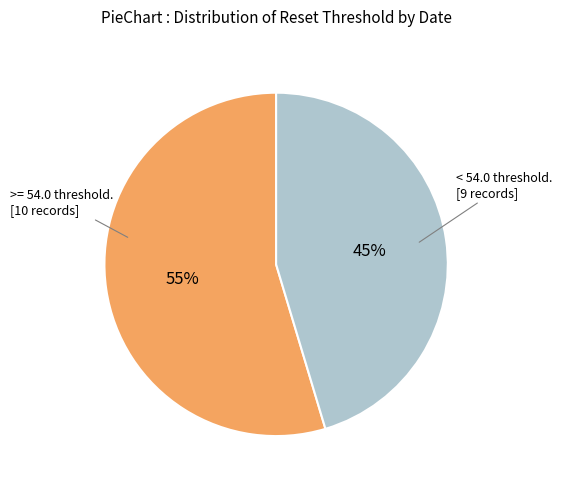

The >= 54.0 threshold. [10 records] slice represents 45% of the pie. True or false?

False